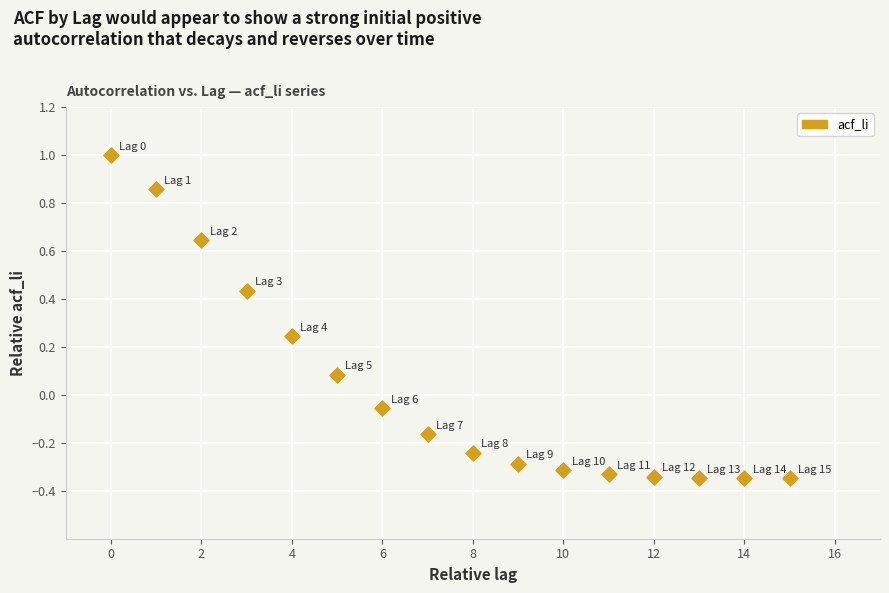

What is the range of Y values (max minus min)?

1.3